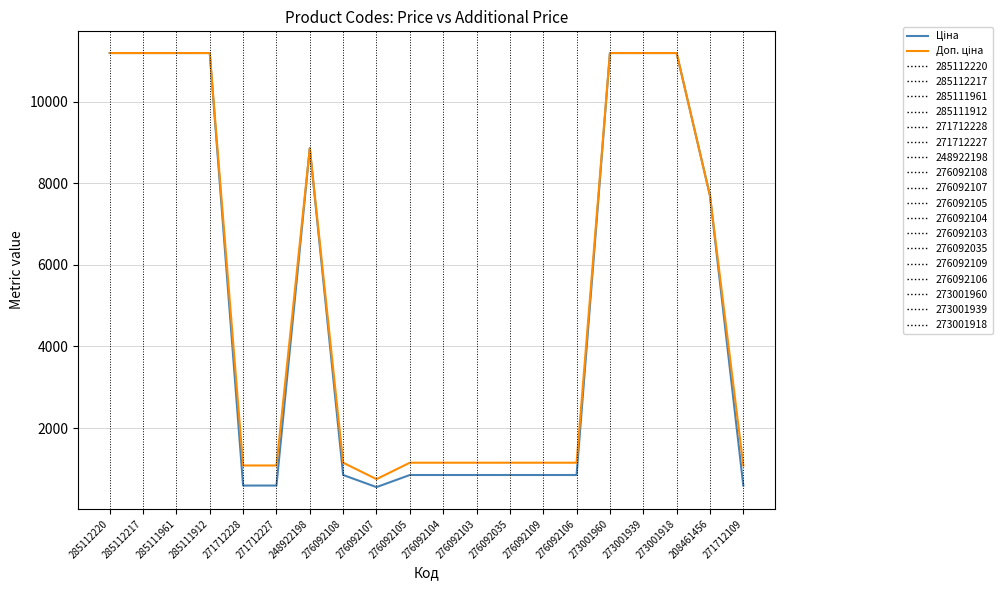

What is the difference between the second highest and minimum values in the Доп. ціна series?

10441.2